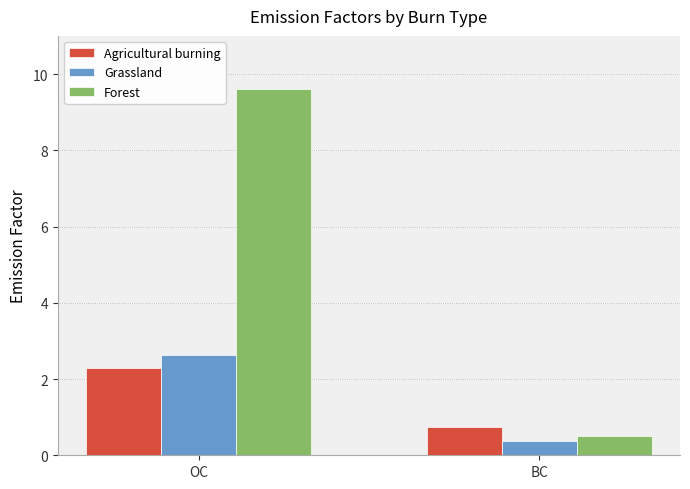

Which series has the widest spread of values?

Forest